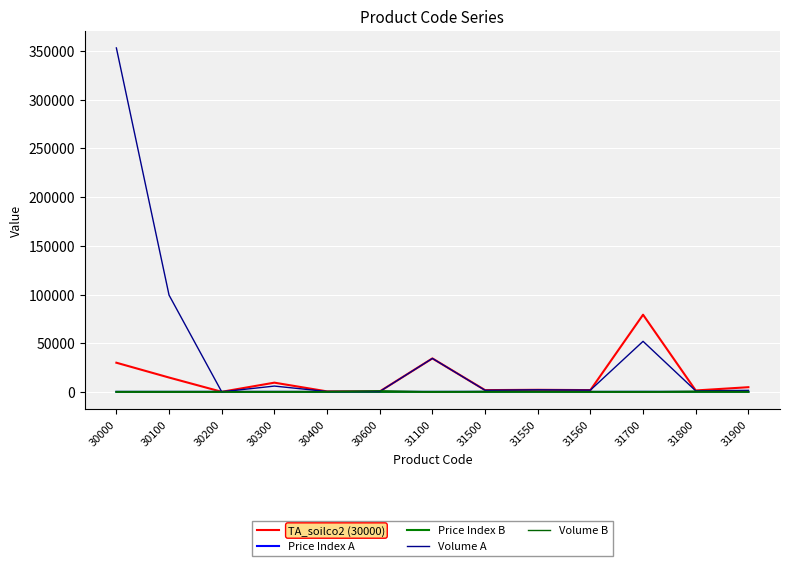

What is the maximum value for Price Index B?

149.1